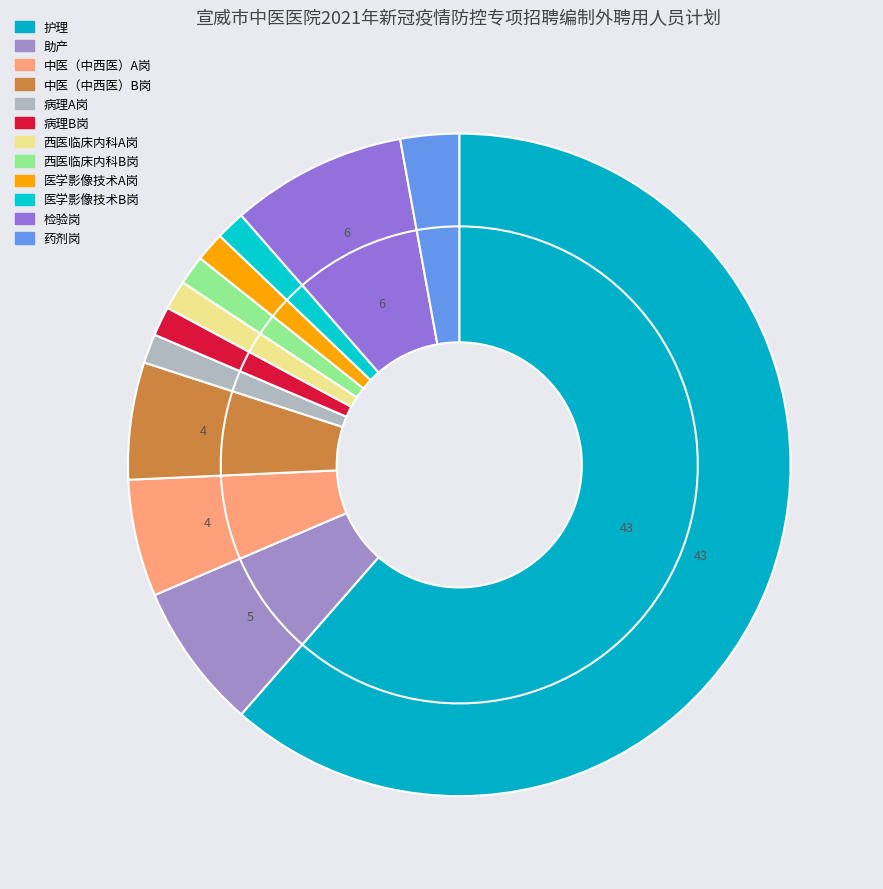

Is there any slice that represents more than half of the pie?

Yes